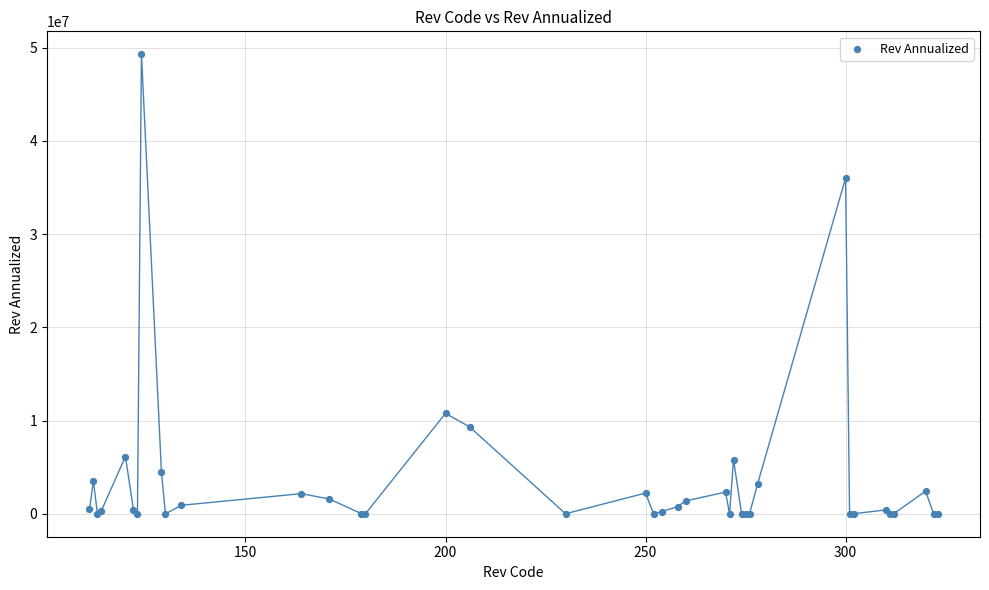

What Y value in the scatter plot is closest to 24645264?

36011299.3